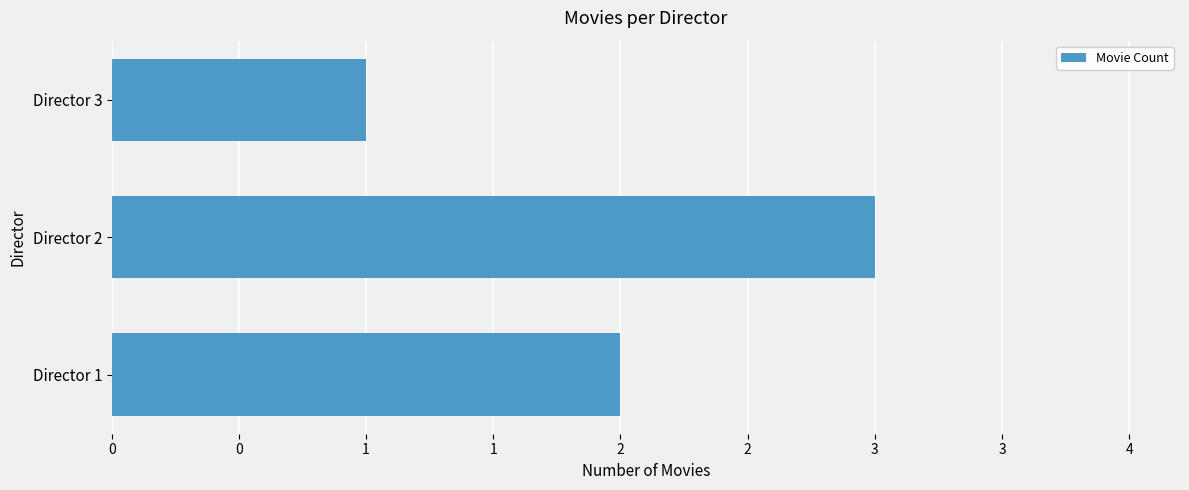

Does the chart contain any negative values?

No